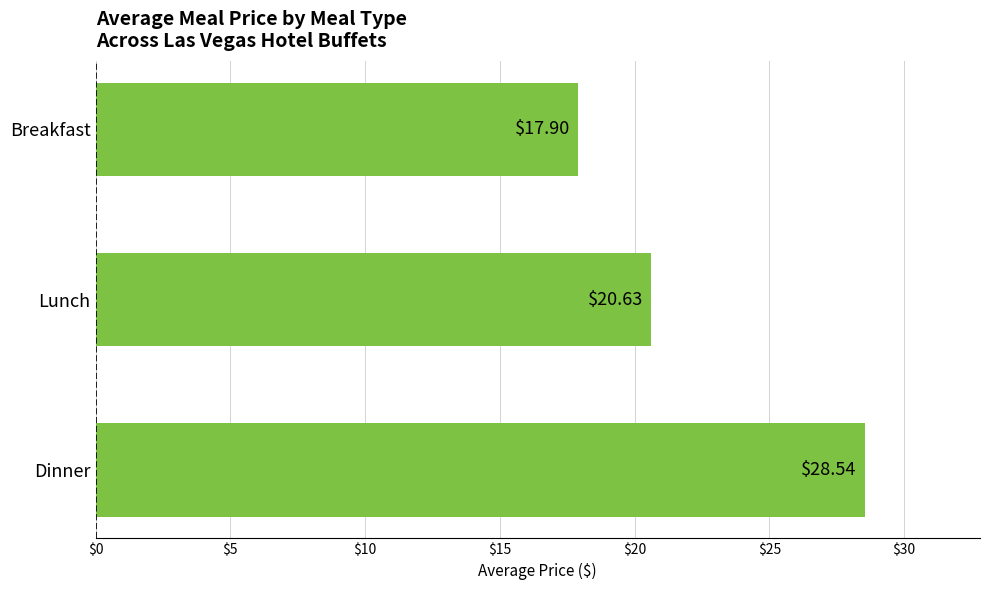

At which category does the chart reach its peak across all series?

Dinner